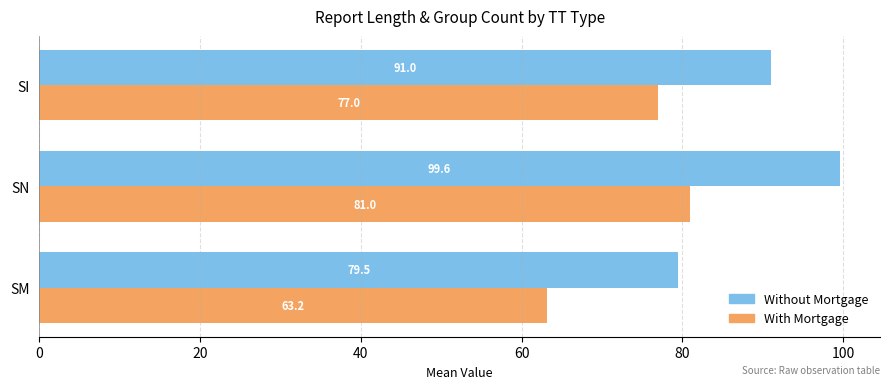

At how many categories does at least one series exceed 73?

3